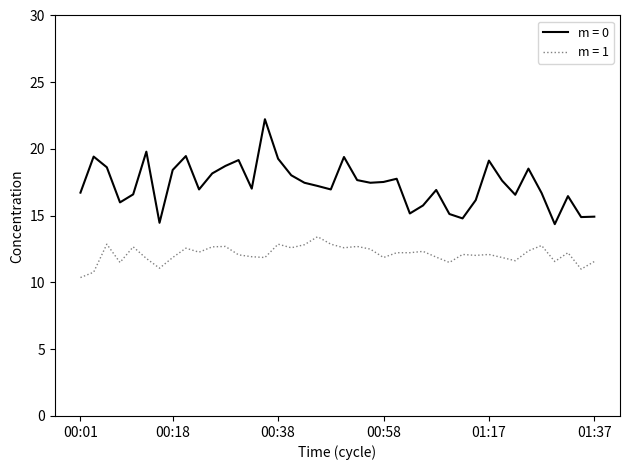

What is the lowest value of the m = 0 series?

14.4